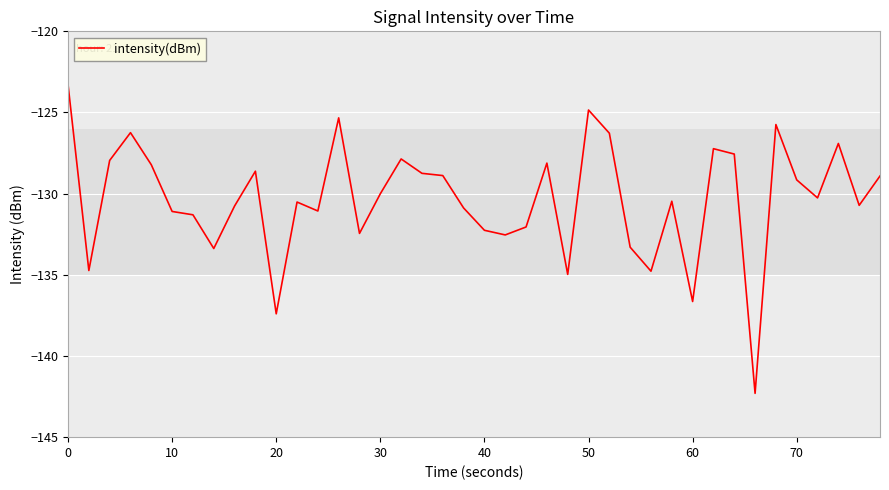

What is the maximum value shown in the chart?

-123.3